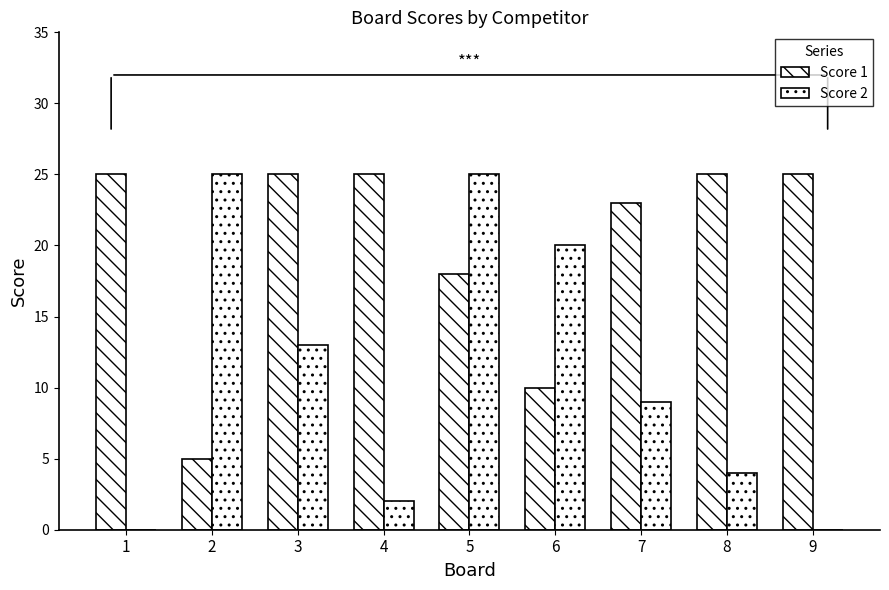

Reading right to left, transcribe all the data shown in this chart.

Score 1: 9=25	8=25	7=23	6=10	5=18	4=25	3=25	2=5	1=25
Score 2: 9=0	8=4	7=9	6=20	5=25	4=2	3=13	2=25	1=0